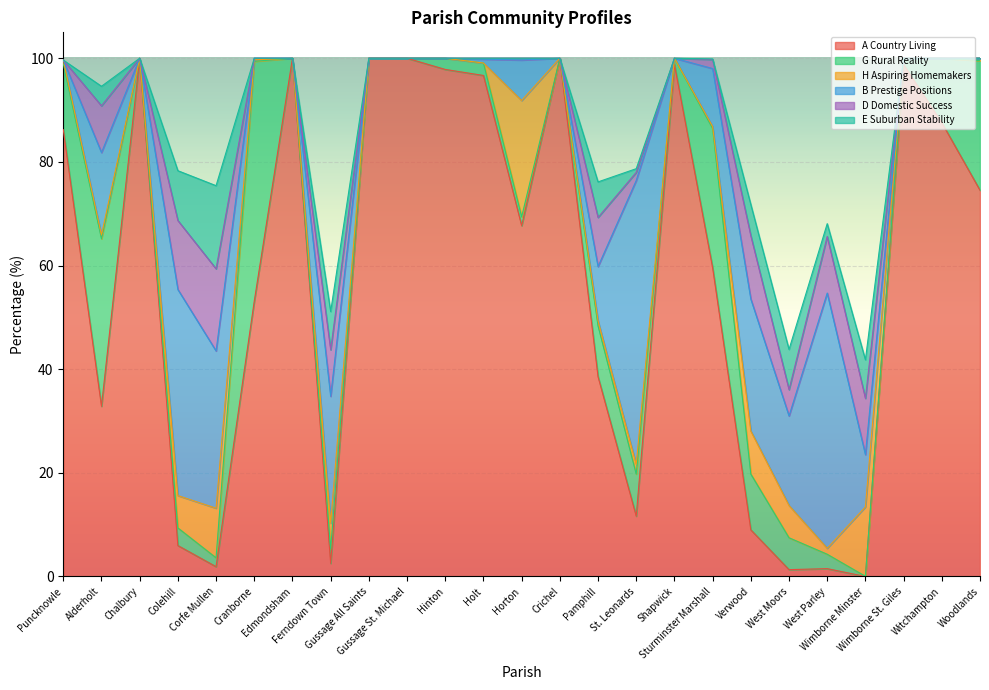

Which series has the largest total across all categories?

A Country Living